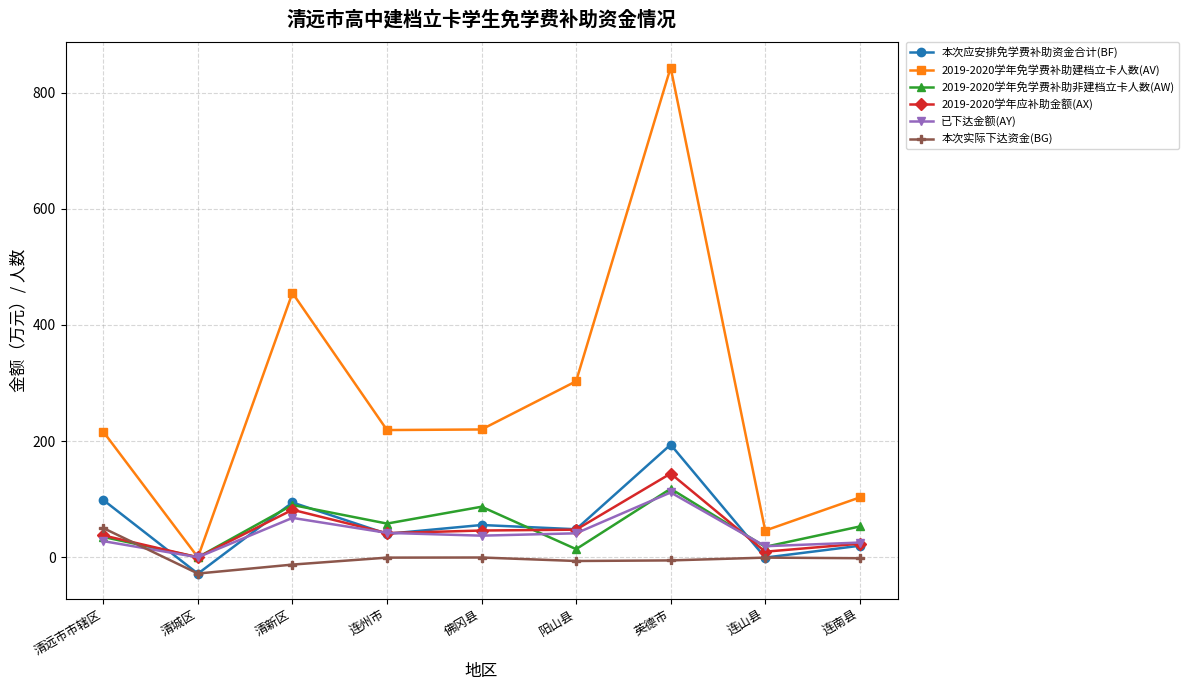

Which series changed the most between 清远市市辖区 and 清城区?

2019-2020学年免学费补助建档立卡人数(AV)